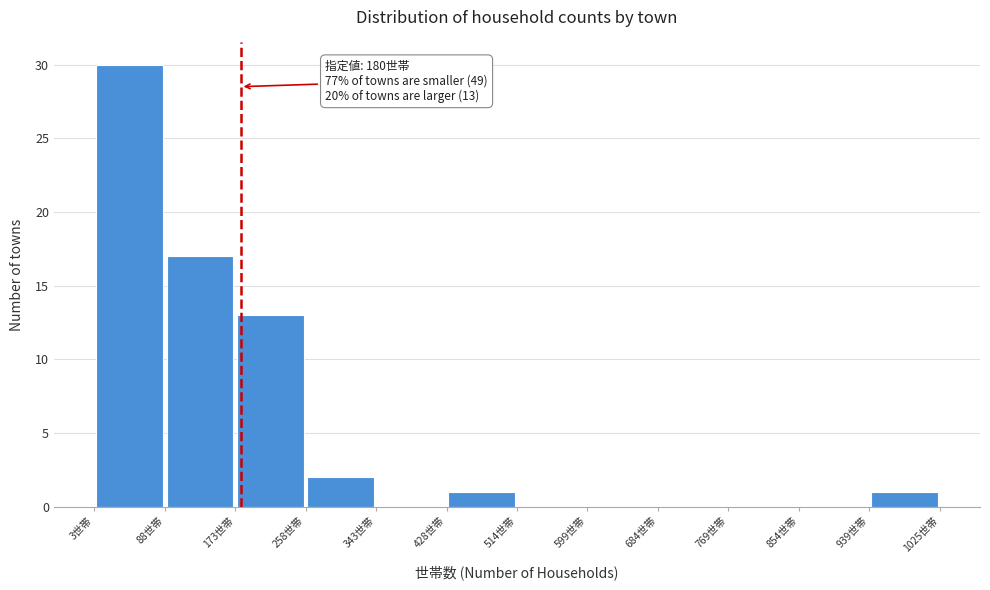

Which range on the x-axis has the tallest bar?

0 to 90